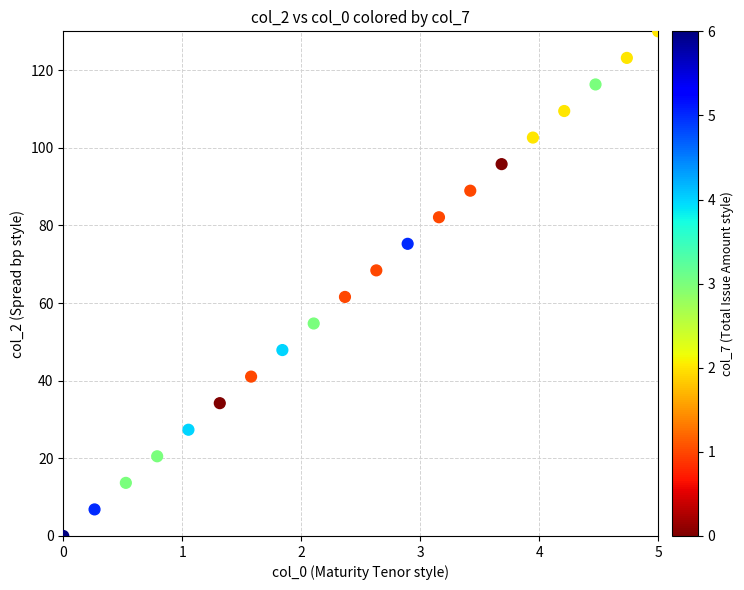

What is the range of Y values (max minus min)?

130.0